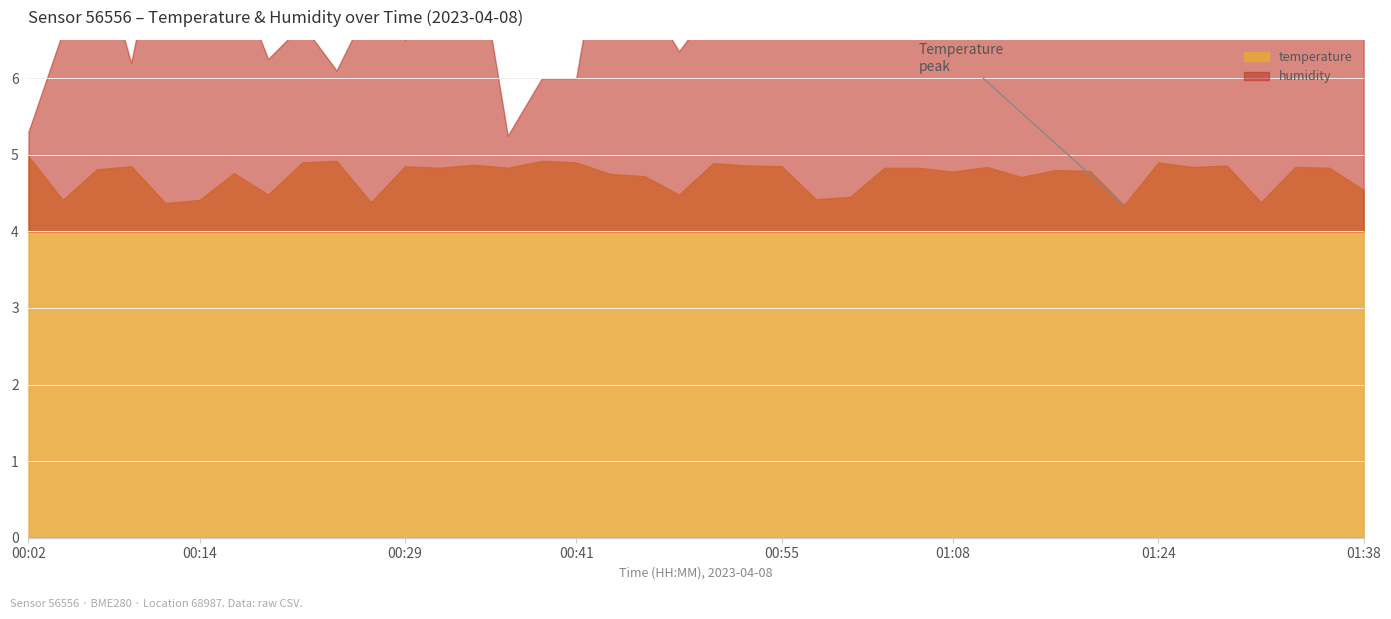

What are all the series names shown in the legend?

temperature, humidity